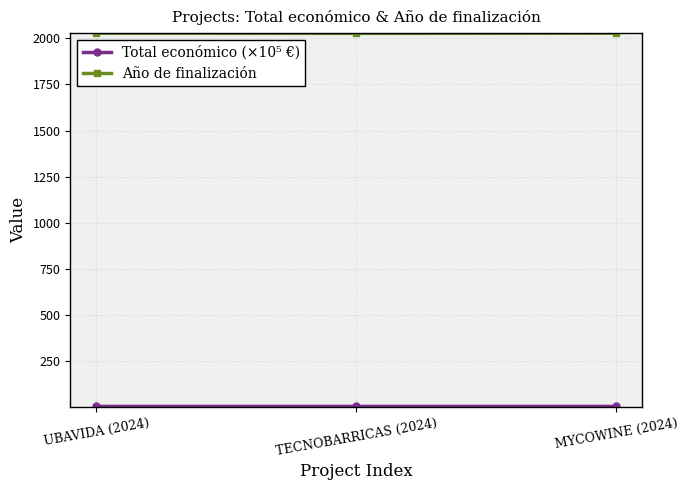

What is the maximum value for Año de finalización?

2027.0